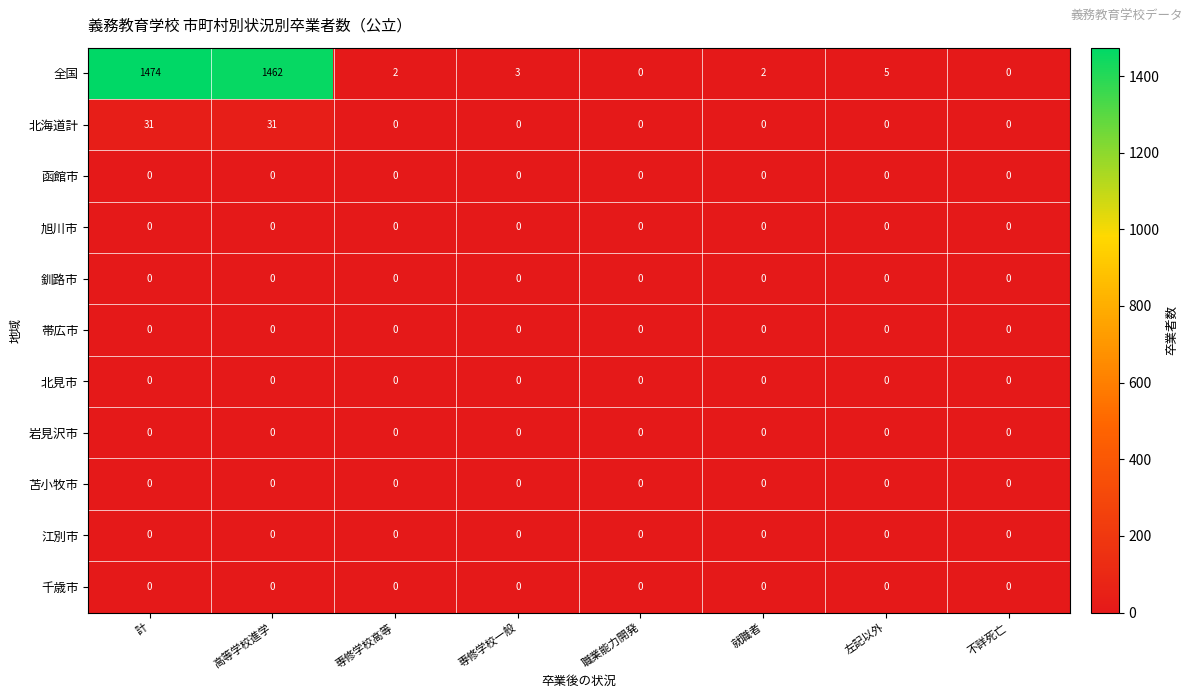

At which category is the sum across all series the highest?

計